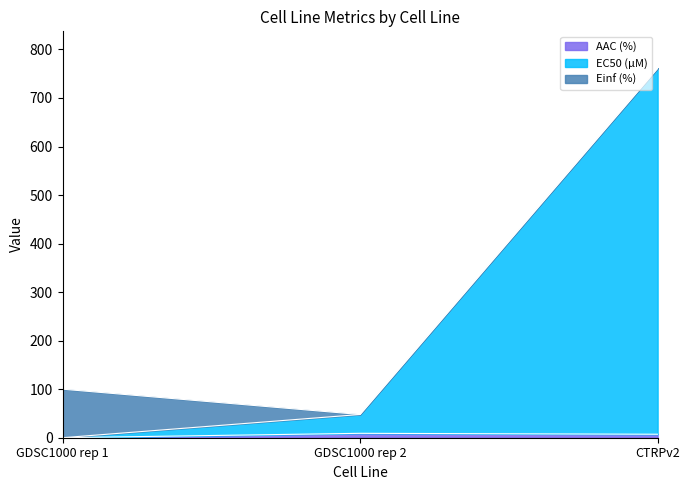

What is the difference between the maximum and minimum values in the EC50 (µM) series?

761.2